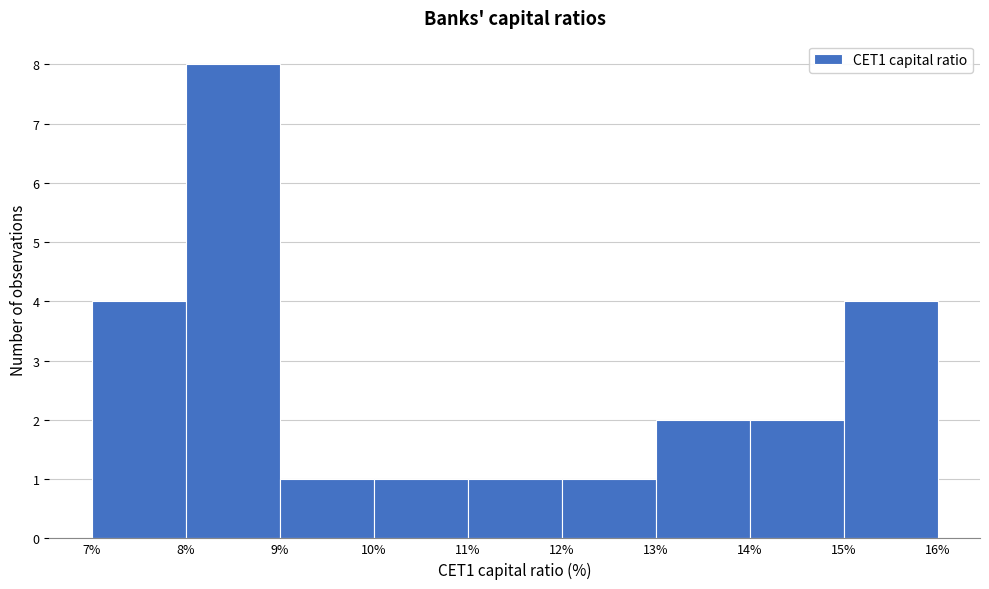

Reading left to right, list every bar in this chart as the range it spans on the x-axis followed by its height. The values are not printed on the chart, so give them approximately, as read against the axis.

7% to 8%: 4
8% to 9%: 8
9% to 10%: 1
10% to 11%: 1
11% to 12%: 1
12% to 13%: 1
13% to 14%: 2
14% to 15%: 2
15% to 16%: 4